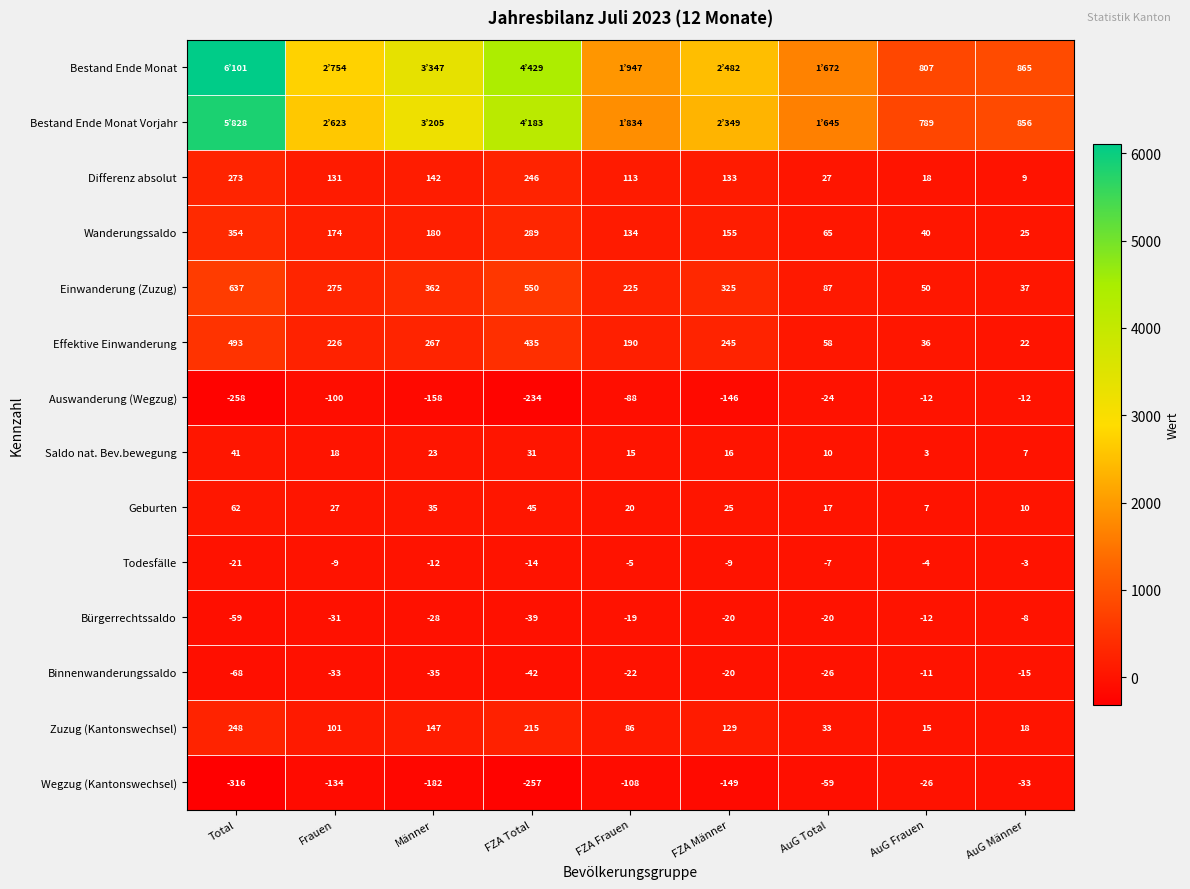

What is the difference between the highest and lowest values at AuG Frauen?

833